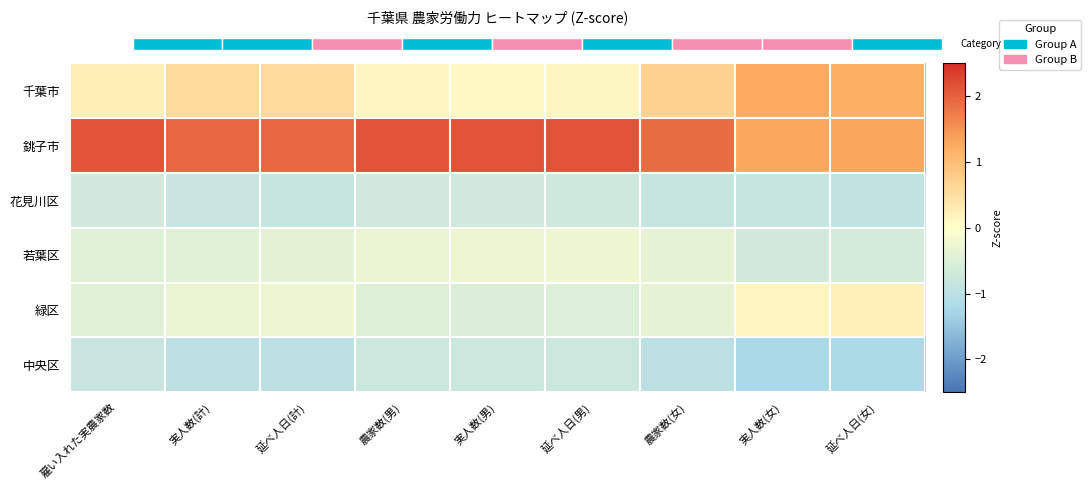

List the labels in order of 花見川区 value, smallest first.

延べ人日(女), 延べ人日(計), 実人数(女), 農家数(女), 実人数(計), 延べ人日(男), 農家数(男), 雇い入れた実農家数, 実人数(男)